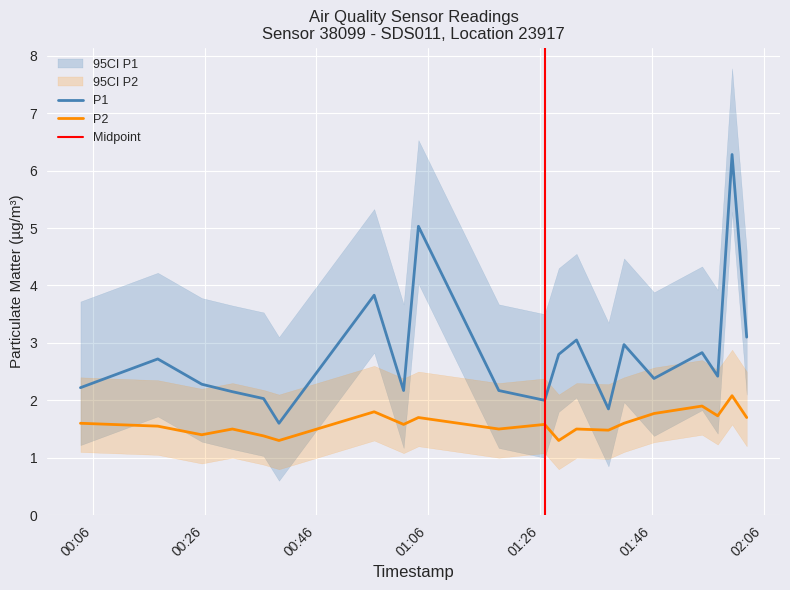

How many data points does each series have?

20